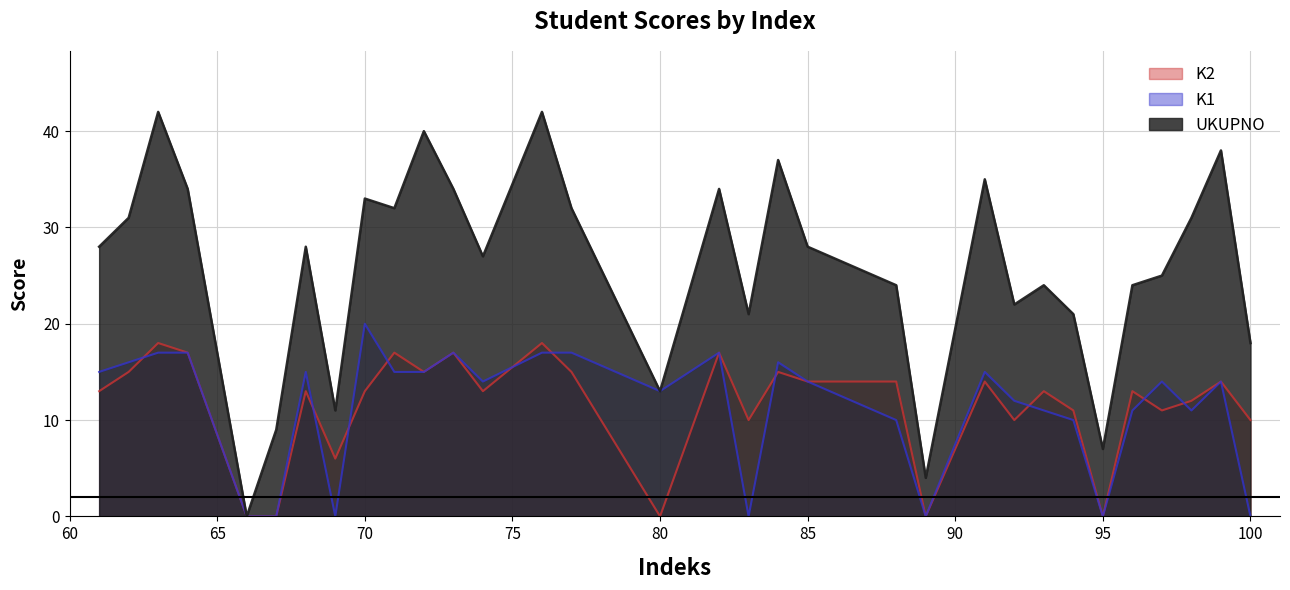

At 80, list the series in order from largest to smallest.

UKUPNO, K1, K2